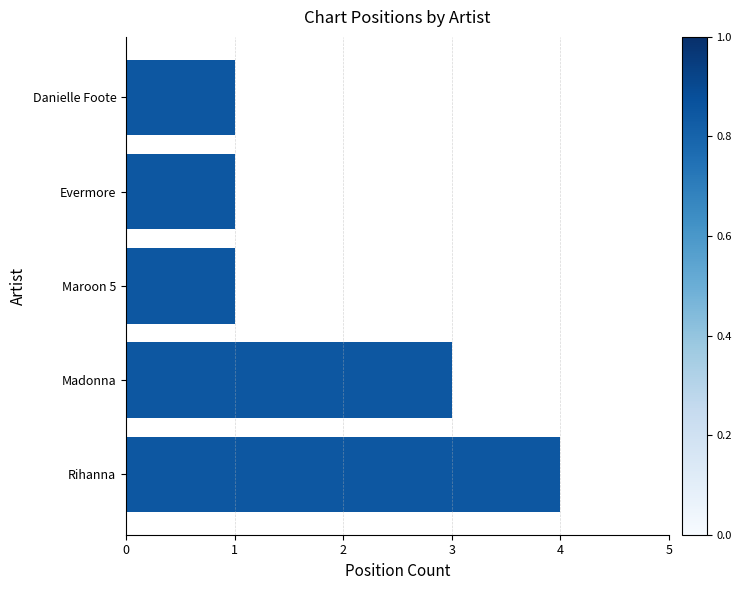

What is the greatest value displayed?

4